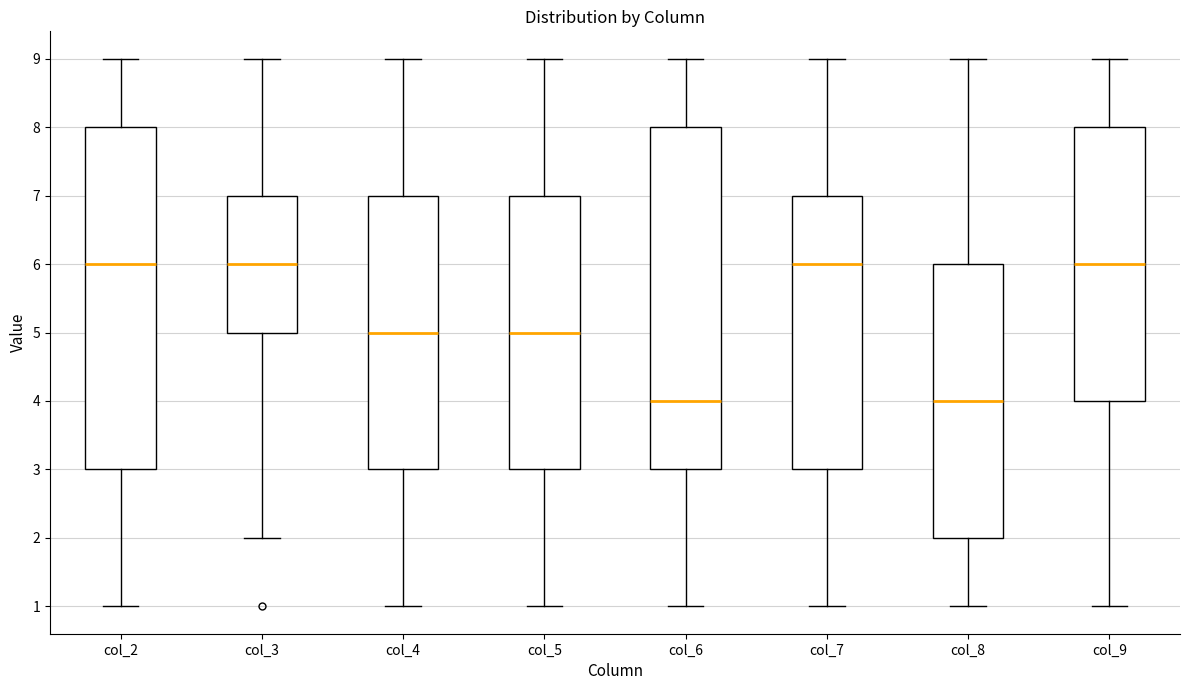

Reading left to right, read every box against the y-axis: the position of its median line, the range the box covers, and the ends of its whiskers. The values are not printed on the chart, so give them approximately, as read against the axis.

col_2: median 6, box 3 to 8, whiskers 1 to 9
col_3: median 6, box 5 to 7, whiskers 2 to 9
col_4: median 5, box 3 to 7, whiskers 1 to 9
col_5: median 5, box 3 to 7, whiskers 1 to 9
col_6: median 4, box 3 to 8, whiskers 1 to 9
col_7: median 6, box 3 to 7, whiskers 1 to 9
col_8: median 4, box 2 to 6, whiskers 1 to 9
col_9: median 6, box 4 to 8, whiskers 1 to 9